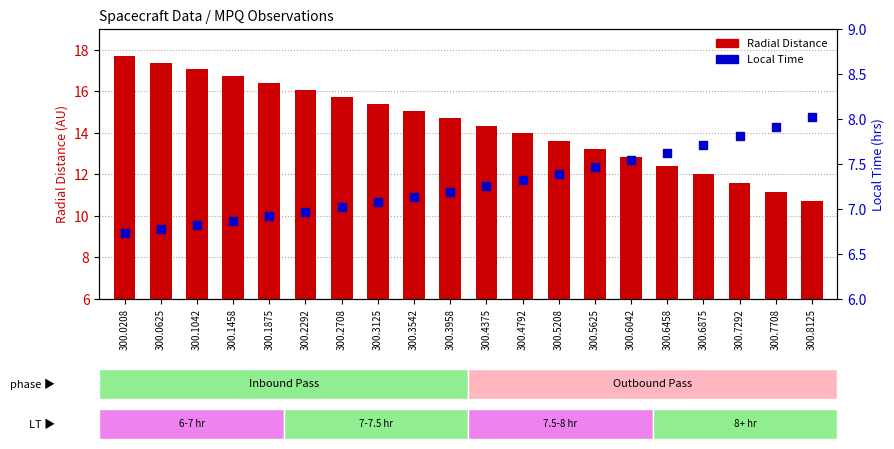

What is the total value across all series at 300.5208?

21.0